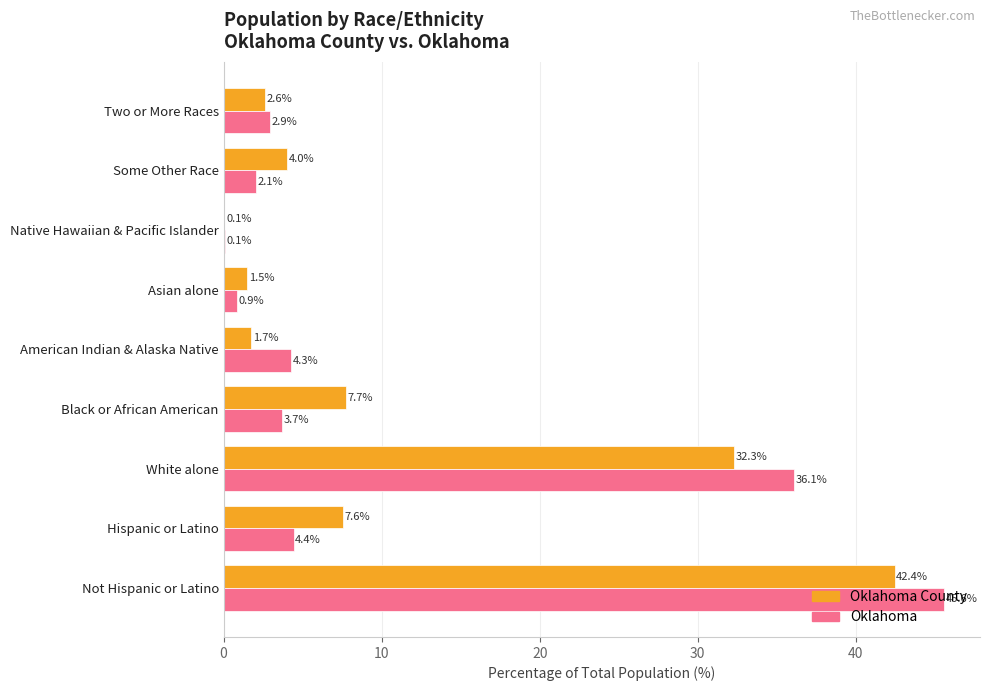

Which series has the widest spread of values?

Oklahoma